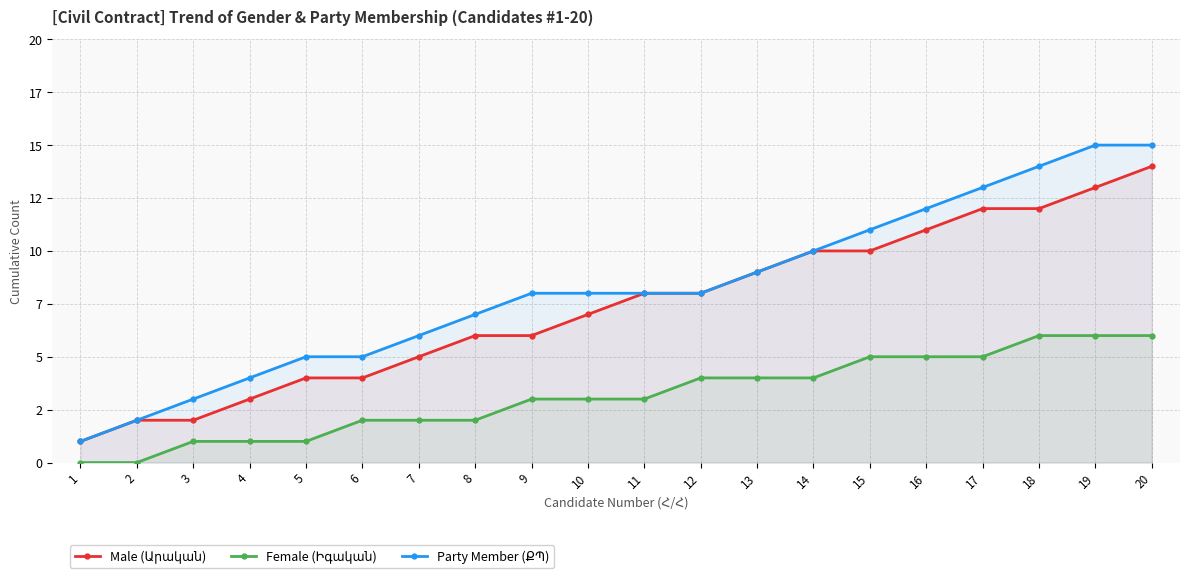

True or false: Male (Արական) has a value of 2 at 1.

False